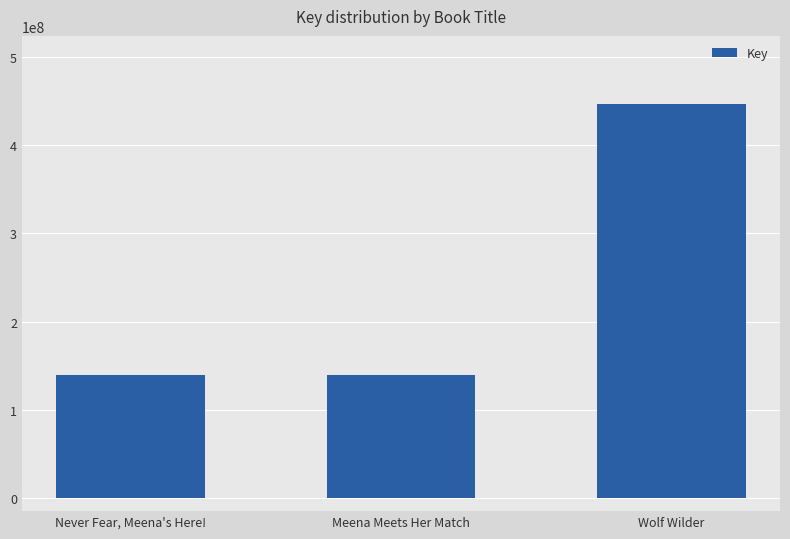

Read the value at Never Fear, Meena's Here!.

139137431